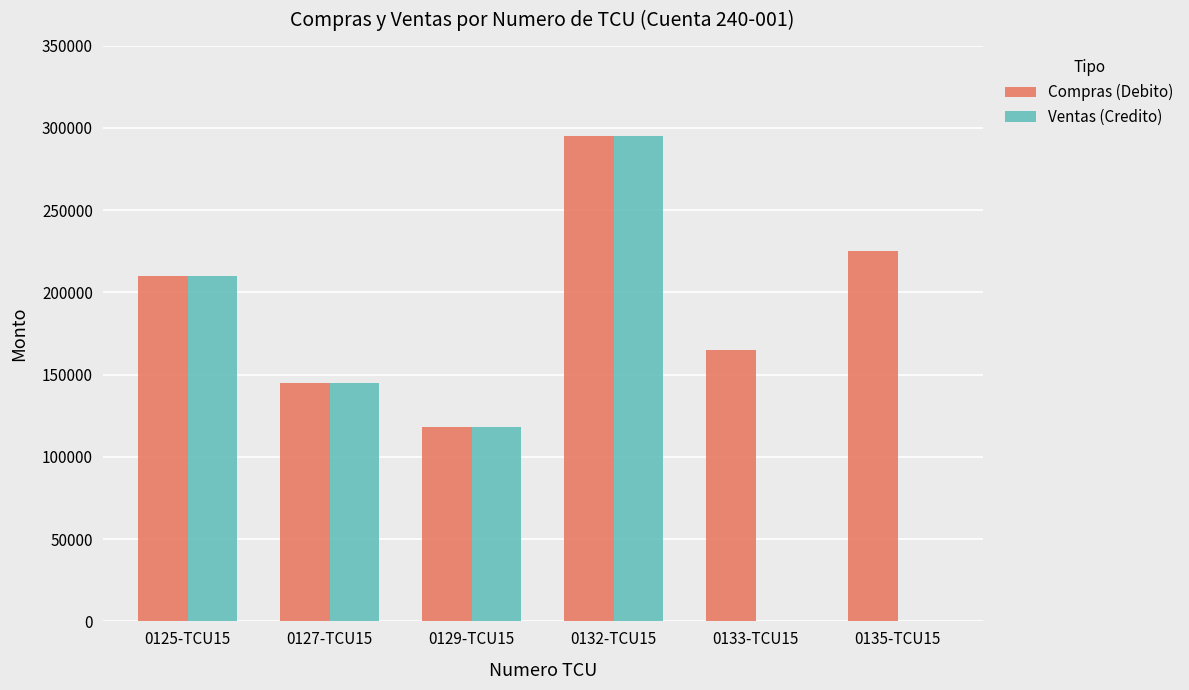

Reading right to left, extract all data points from this chart.

Compras (Debito): 0135-TCU15=225000	0133-TCU15=165000	0132-TCU15=295000	0129-TCU15=118000	0127-TCU15=145000	0125-TCU15=210000
Ventas (Credito): 0135-TCU15=0	0133-TCU15=0	0132-TCU15=295000	0129-TCU15=118000	0127-TCU15=145000	0125-TCU15=210000